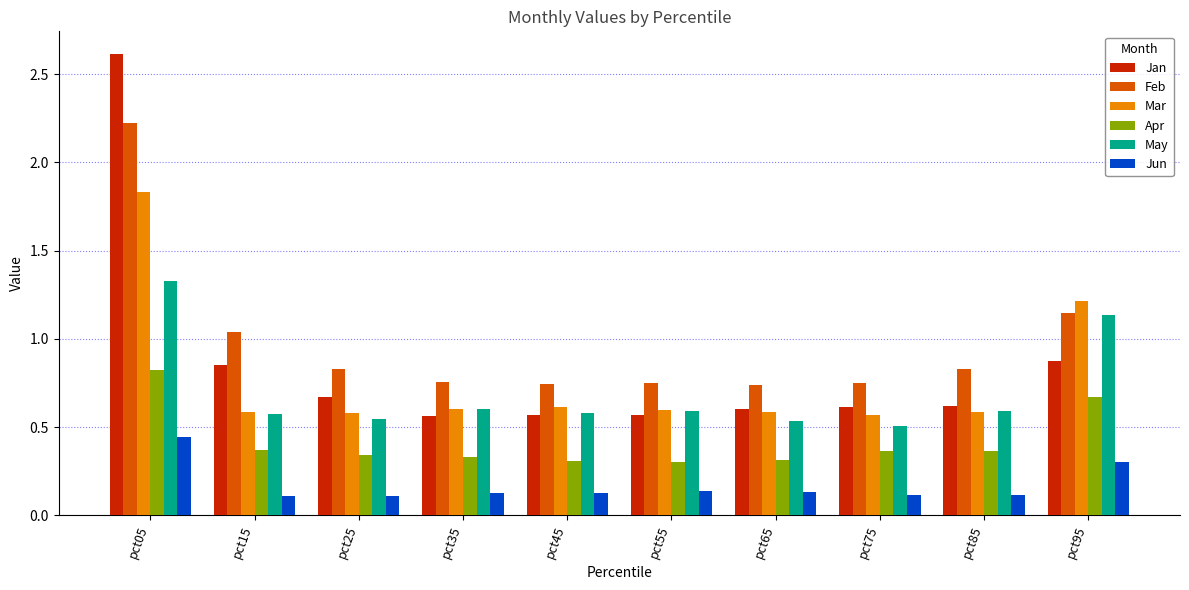

Which series has the largest range (max minus min)?

Jan